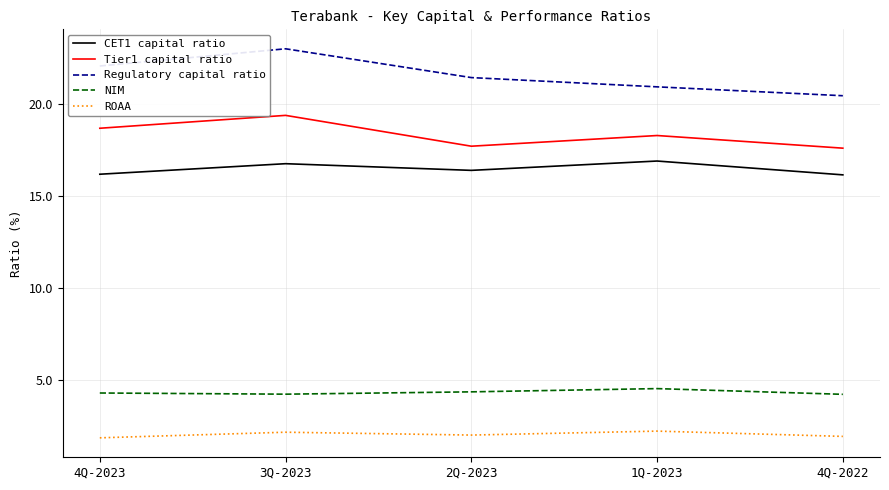

Which series changed the most between 4Q-2023 and 1Q-2023?

Regulatory capital ratio